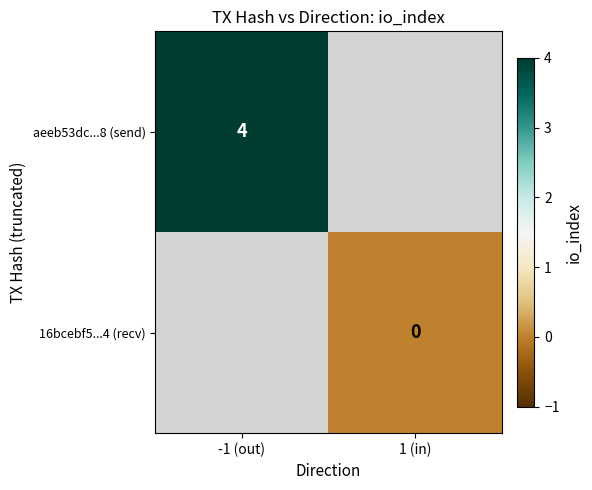

Is the value of 16bcebf5...4 (recv) at 1 (in) greater than the value of aeeb53dc...8 (send) at -1 (out)?

No